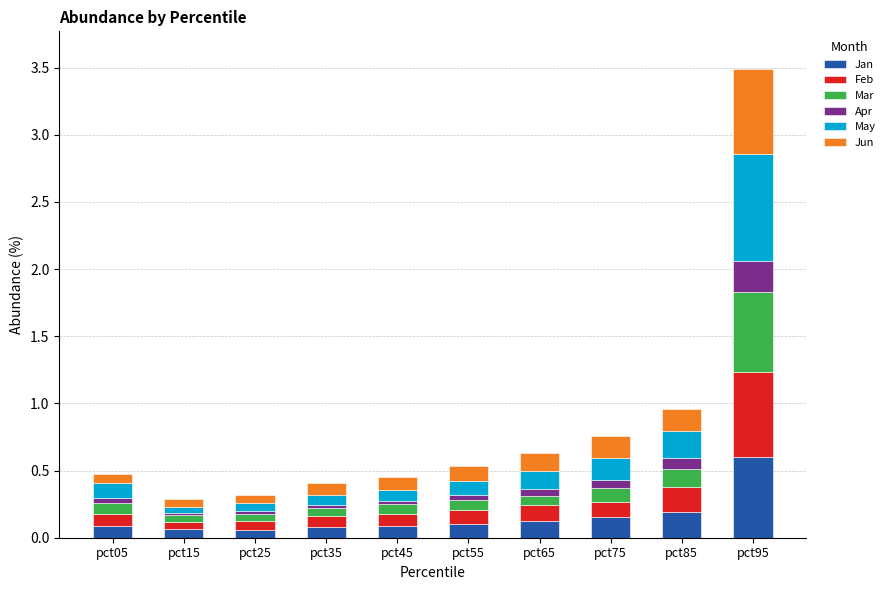

Is it true that Jan equals 0.2 at pct85?

True